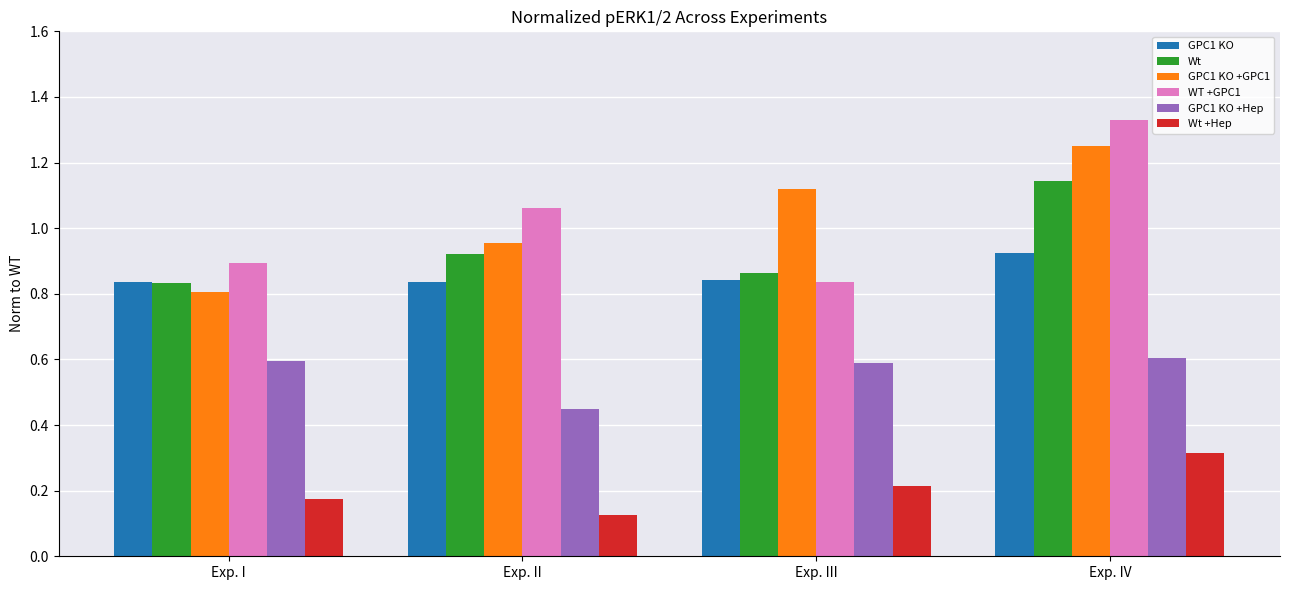

How many Wt values are between 0 and 1?

3